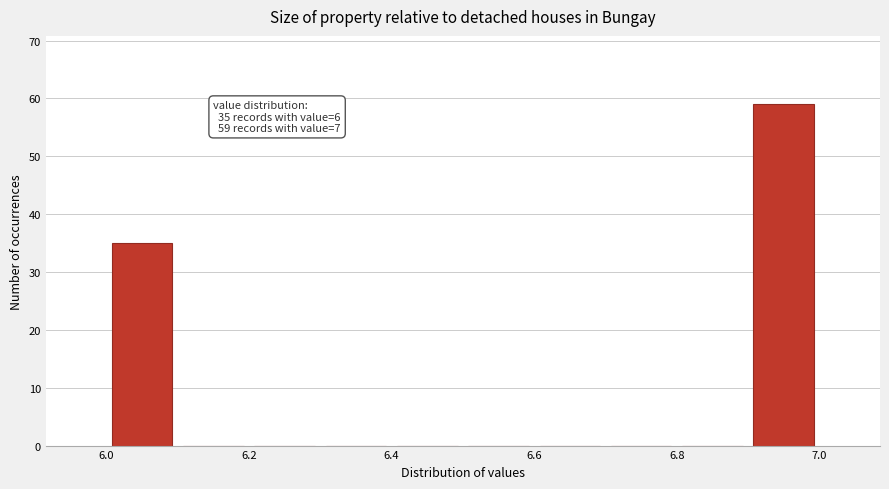

Over which range of the x-axis is the bar tallest?

6.9 to 7.0